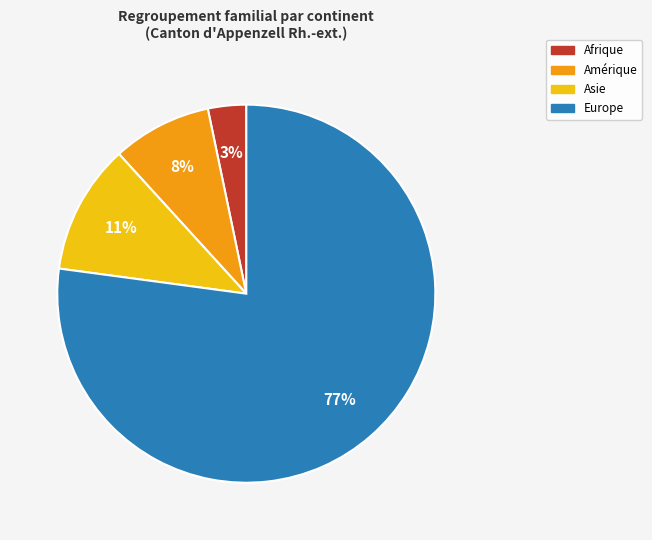

Which has a higher value, Europe or Asie?

Europe